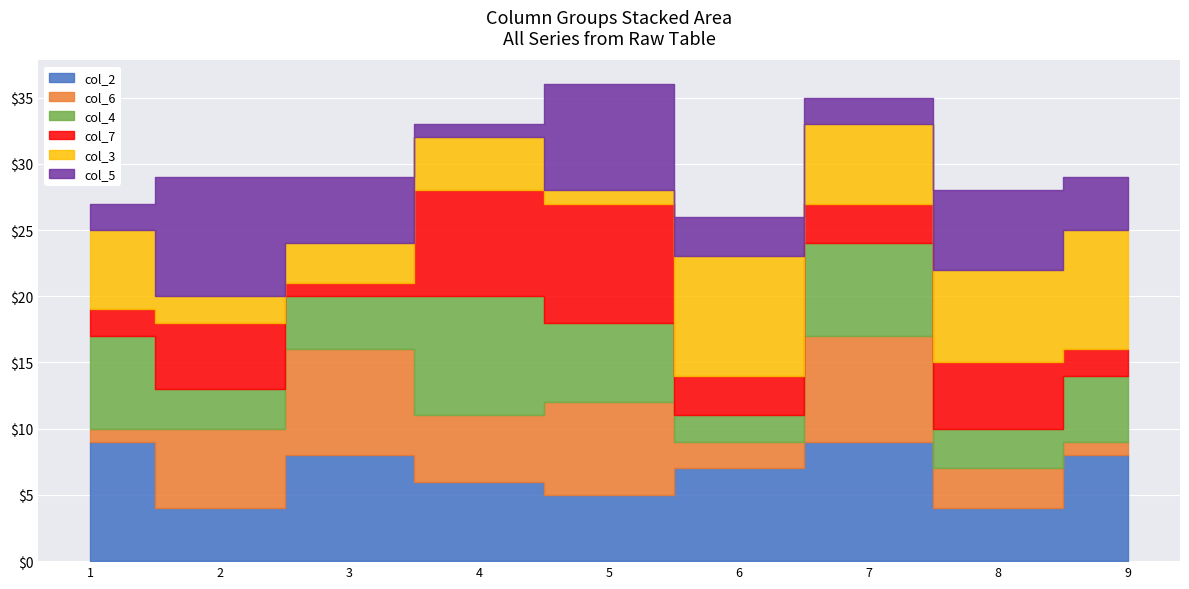

What is the sum of all col_6 values?

41